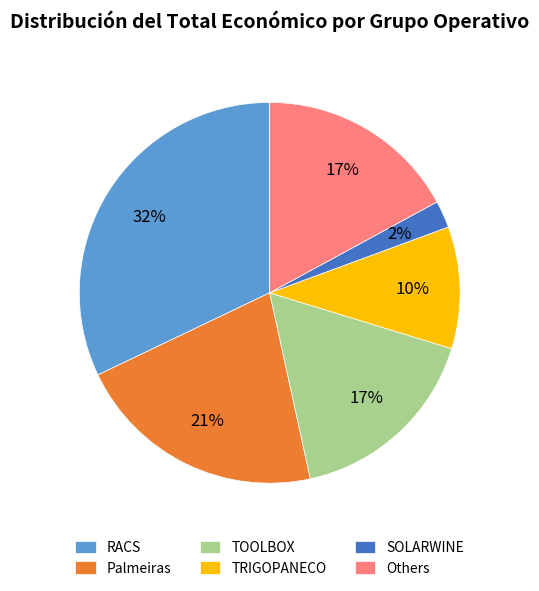

To the nearest percent, what portion does Palmeiras represent?

21%